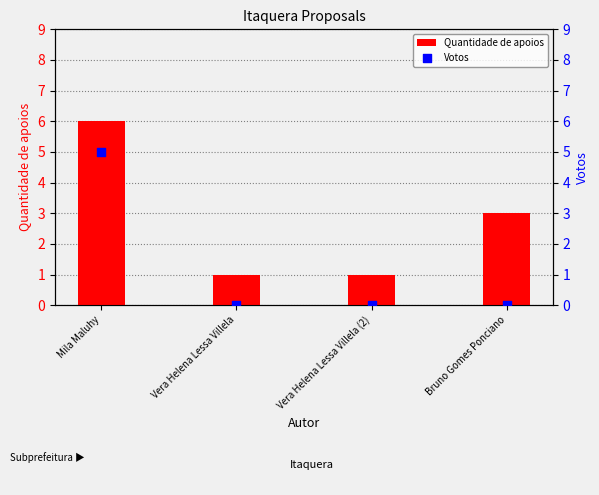

At how many categories does at least one series exceed 5?

1